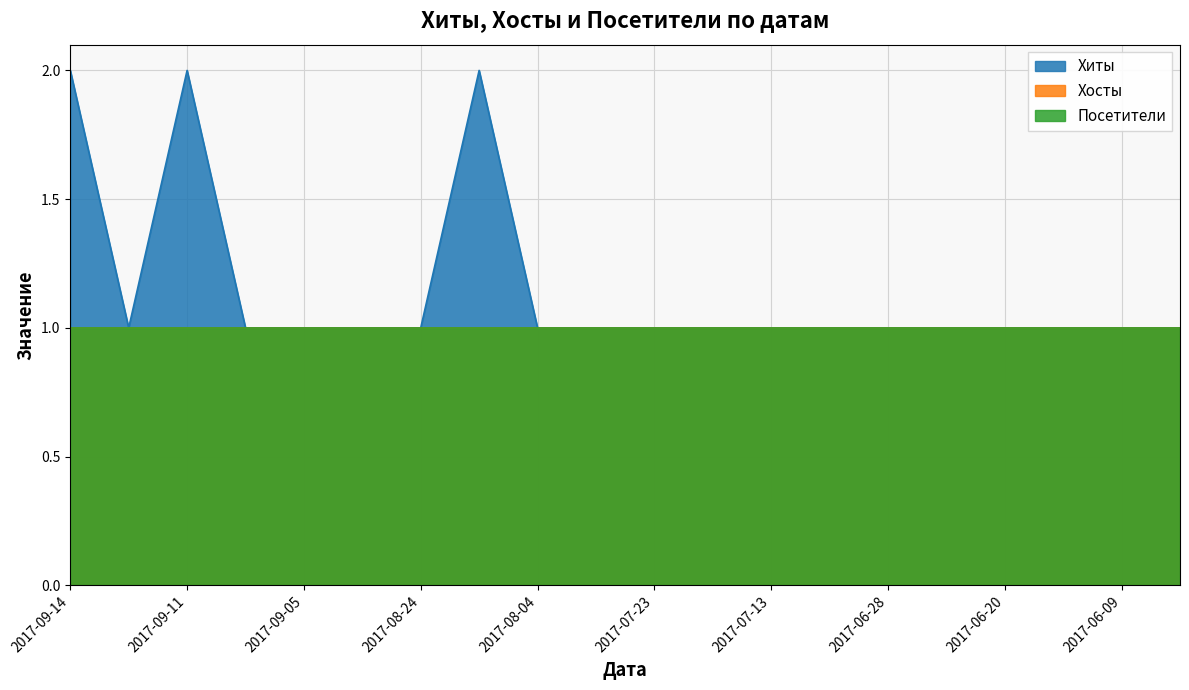

What position from the right is 2017-08-04?

12